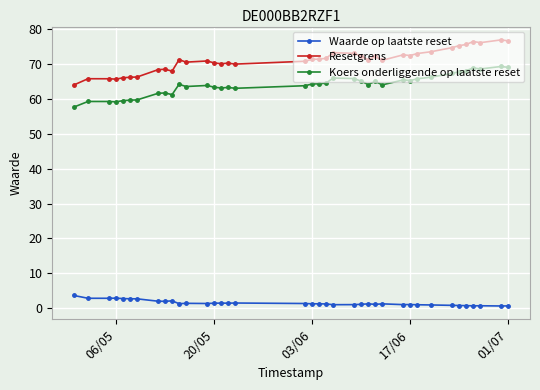

Which series has the widest spread of values?

Resetgrens